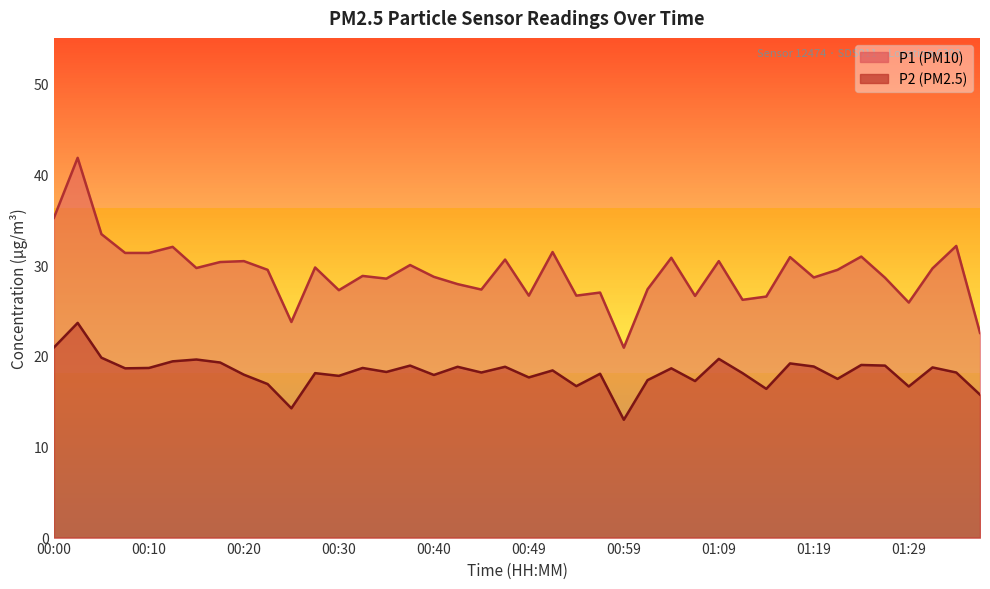

What are all the series names shown in the legend?

P1, P2